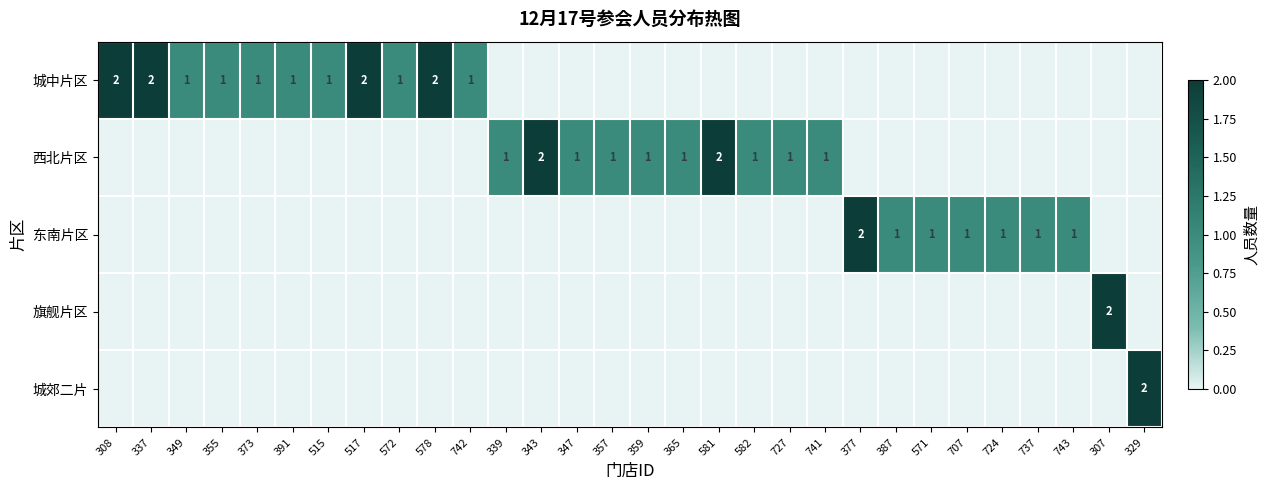

The value of 城中片区 at 355 is 1. True or false?

True